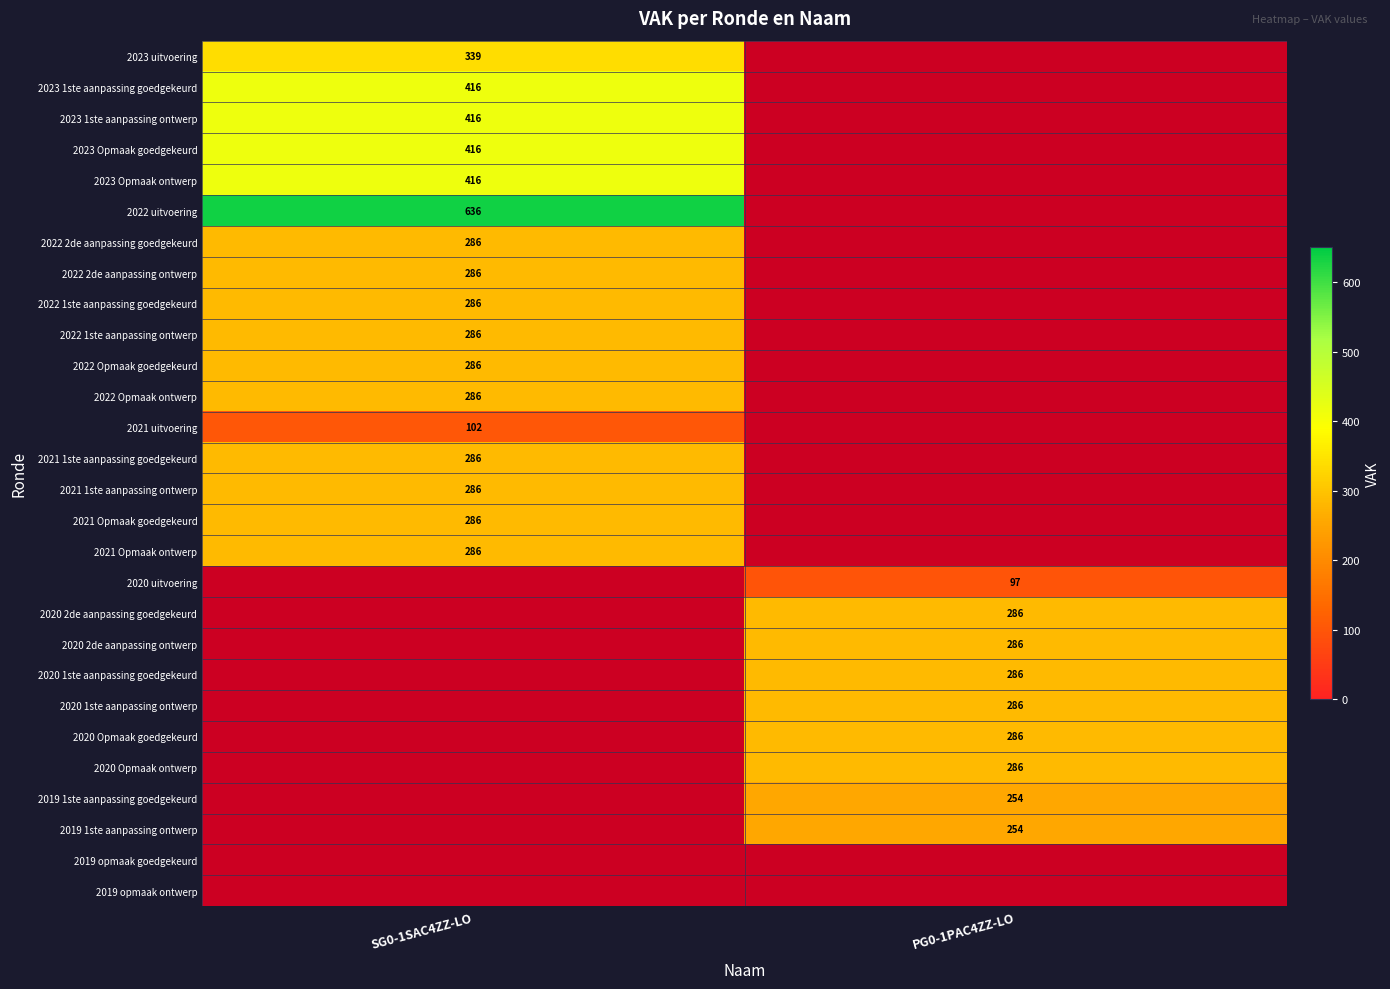

Is it true that 2022 2de aanpassing goedgekeurd equals 475 at SG0-1SAC4ZZ-LO?

False